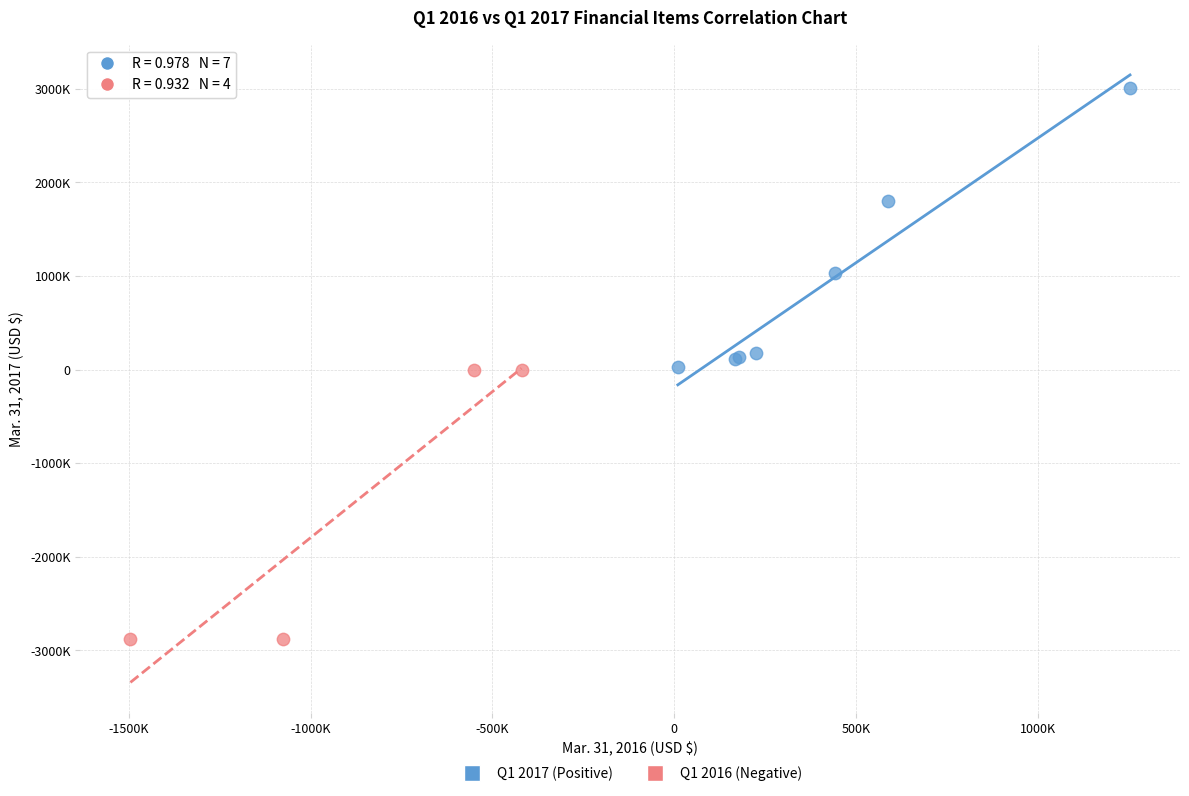

Which series reaches the minimum Y coordinate?

Q1 2016 (Negative)